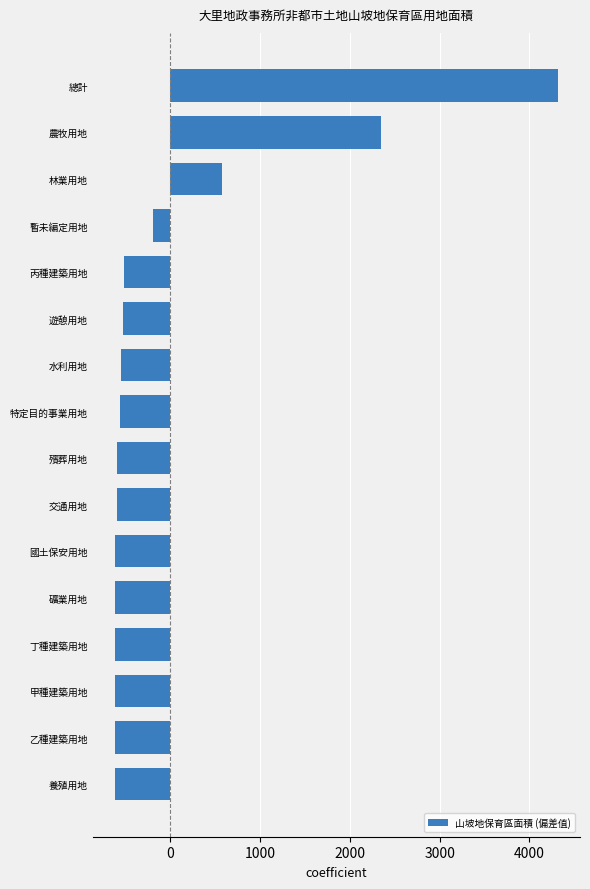

What is the label of the 11th bar from the bottom?

遊憩用地